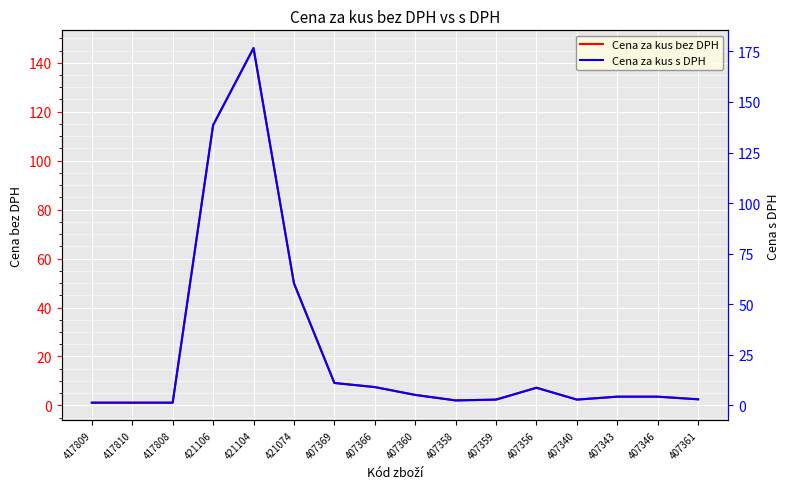

What is the label of the 1st point from the left?

417809